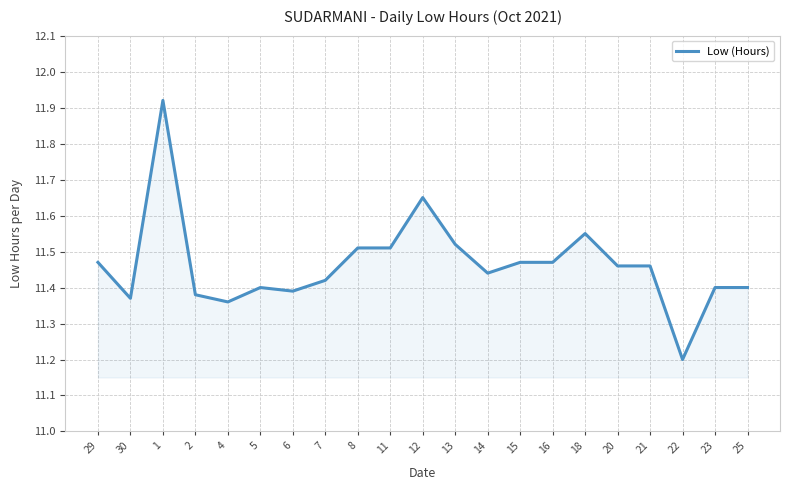

What position from the left is 25?

21